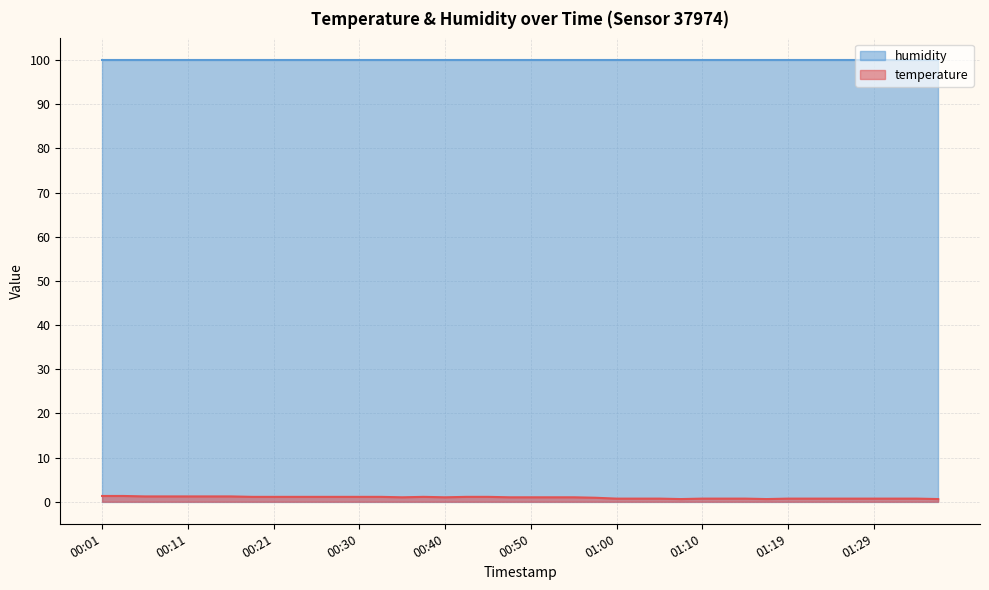

How many data points are above 1?

17